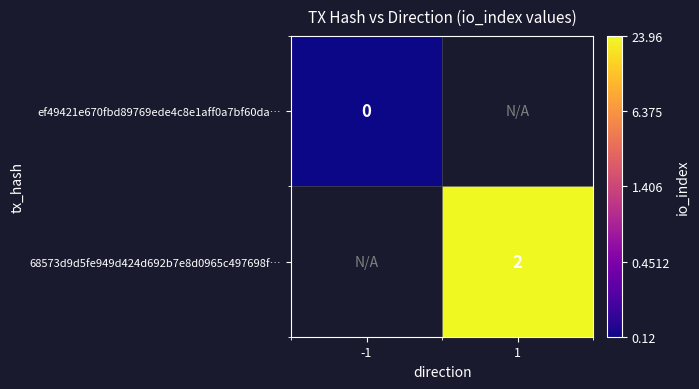

Is the value of ef49421e670fbd89769ede4c8e1aff0a7bf60da… at -1 greater than the value of 68573d9d5fe949d424d692b7e8d0965c497698f… at 1?

No